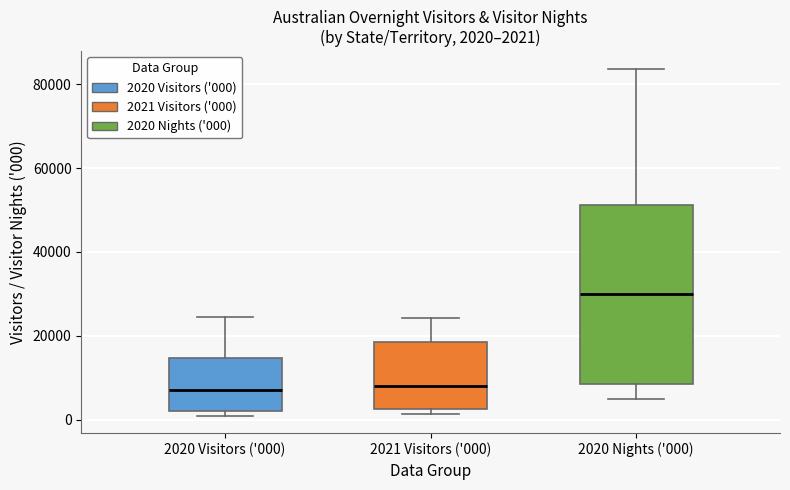

Which box has the highest median line?

2020 Nights ('000)